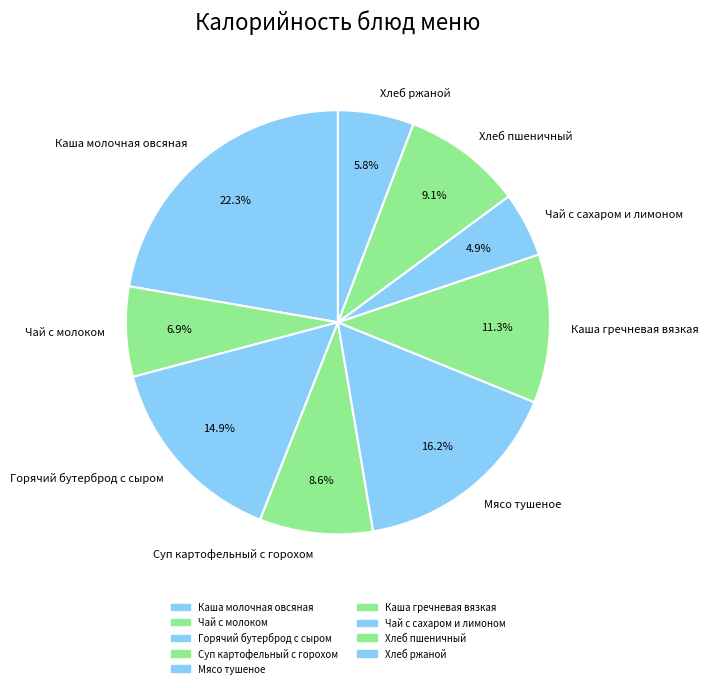

Approximately how many times larger is the value at Хлеб пшеничный compared to Суп картофельный с горохом?

1.1